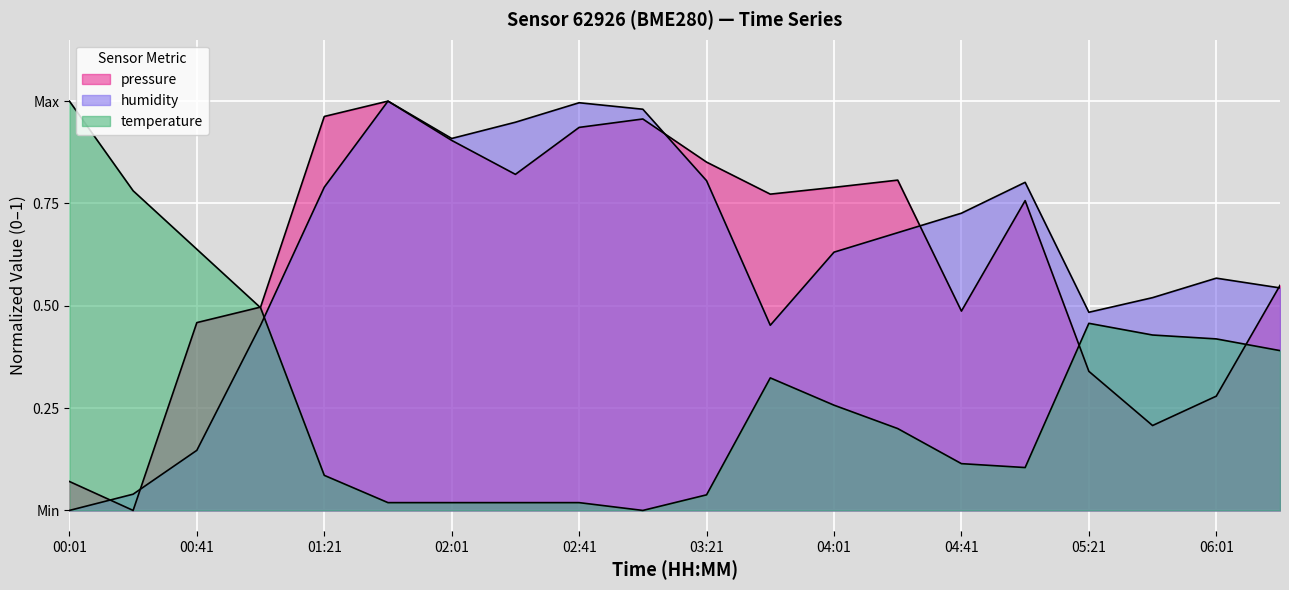

The humidity series shows 1.3 at 01:21. True or false?

False